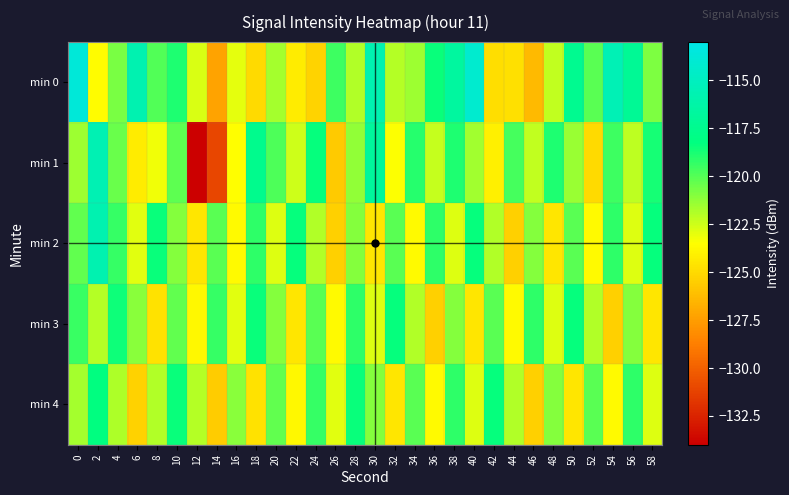

Which series has the largest total across all categories?

min 0